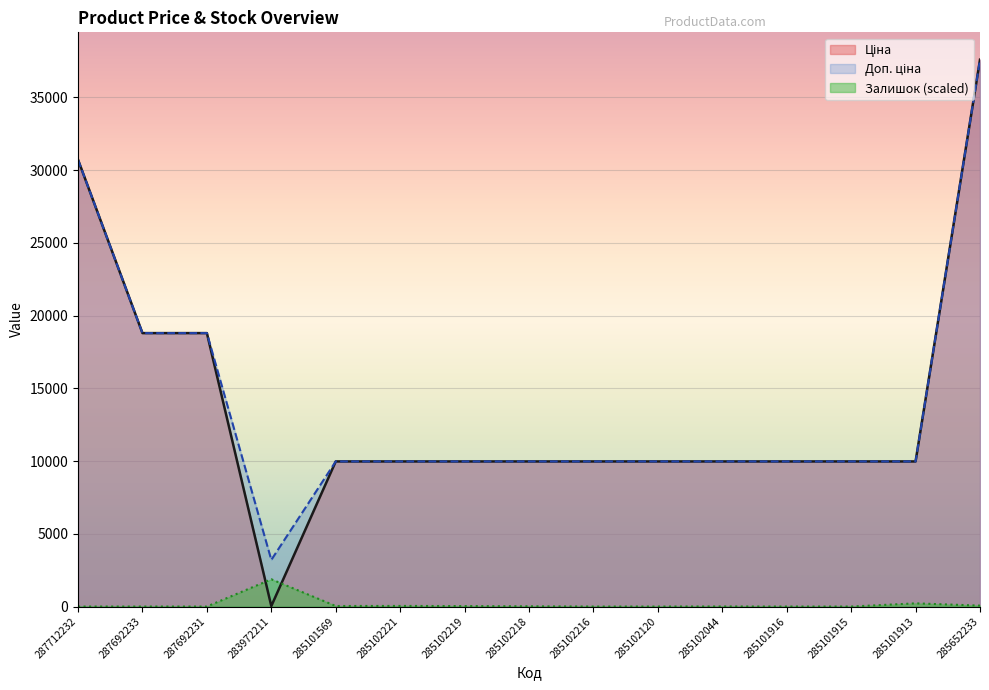

At which label is Ціна closest to 18812?

287692233